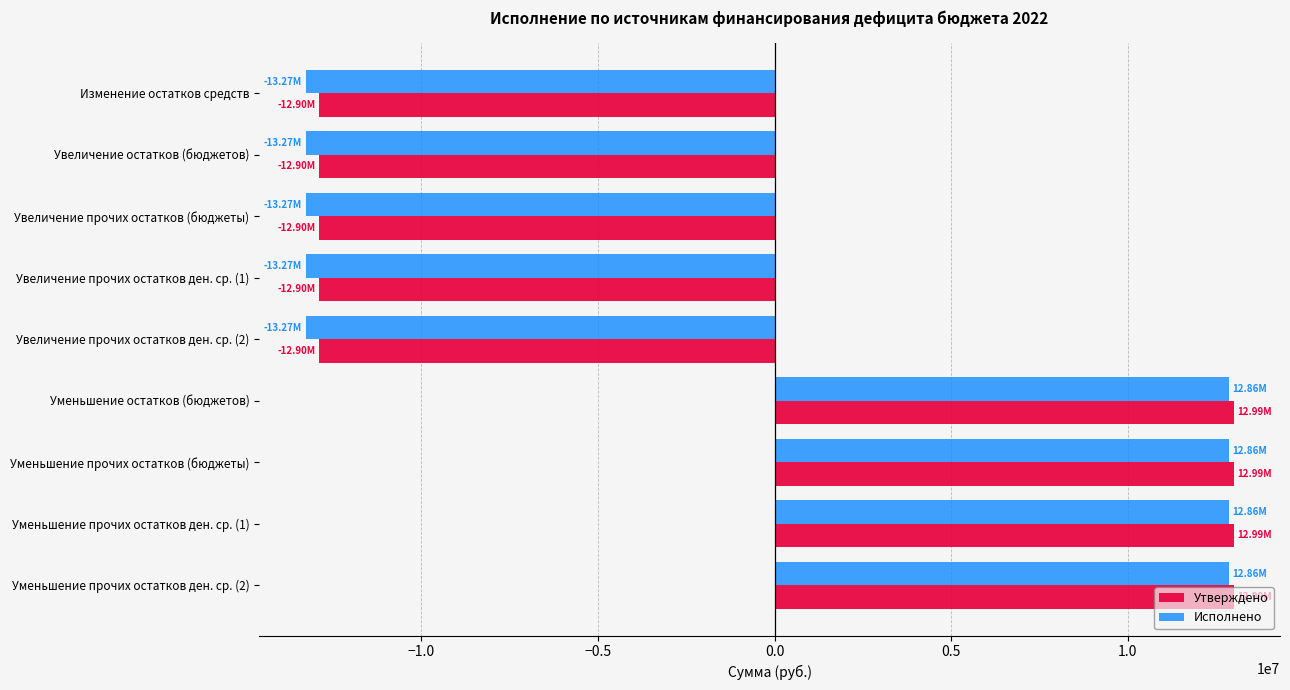

At how many categories does at least one series exceed 5861495?

4